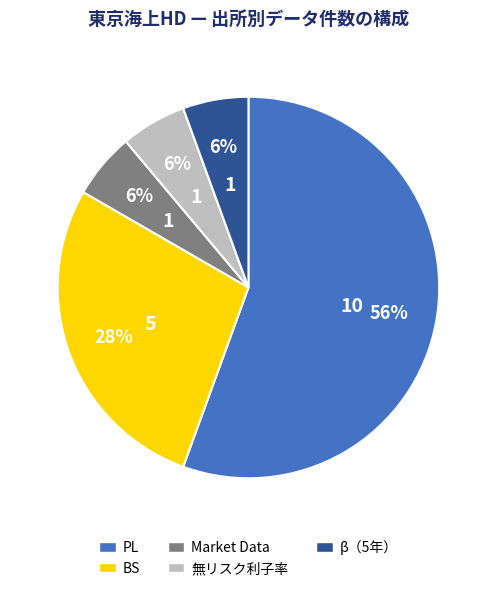

To the nearest percent, what portion does 無リスク利子率 represent?

6%